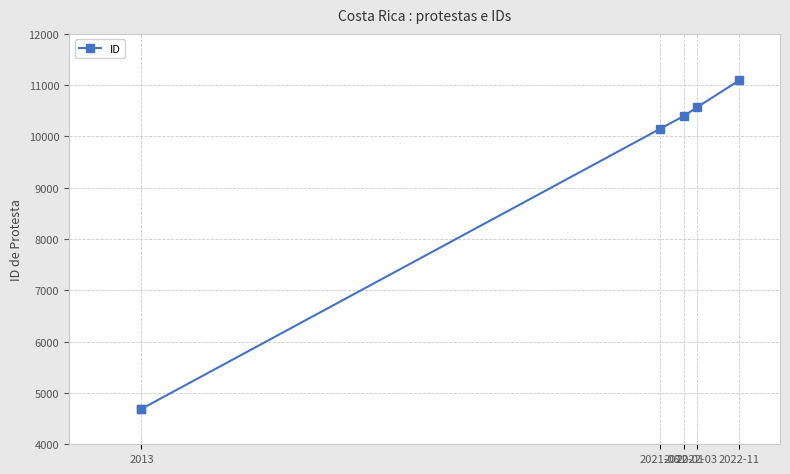

How many lines are shown in the chart?

1